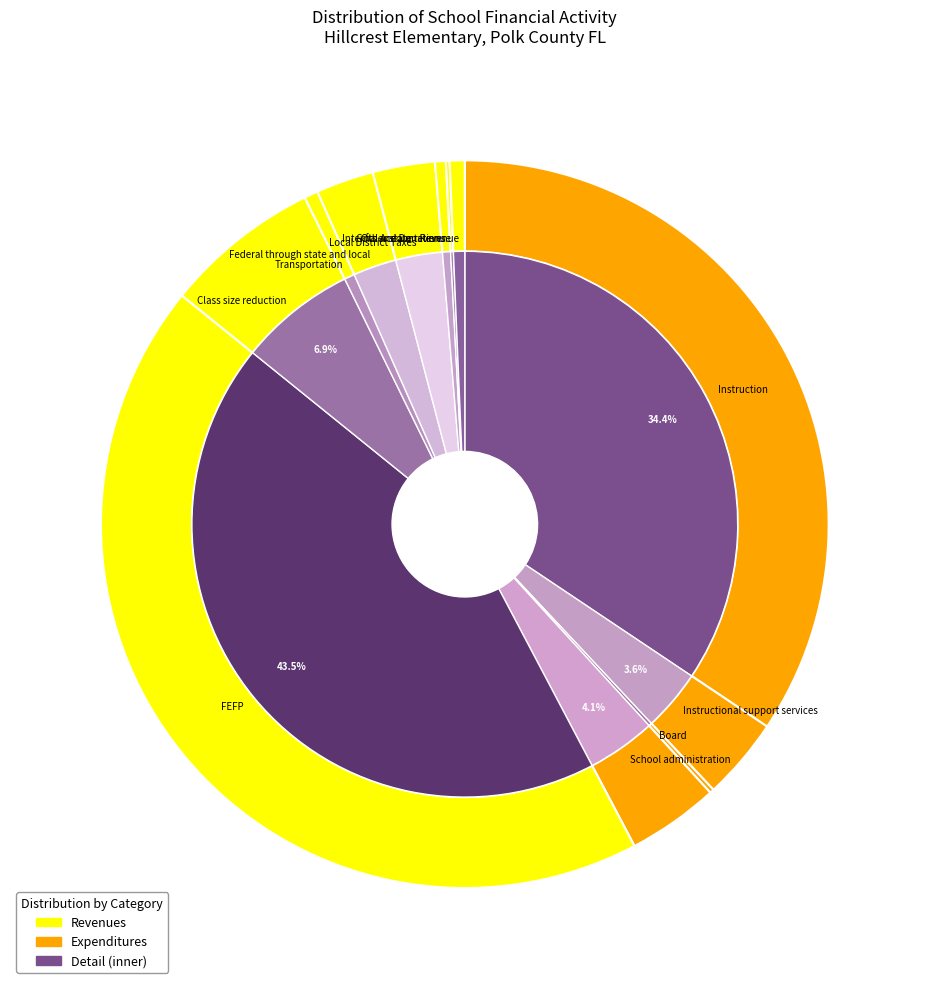

Rank the categories by value from highest to lowest.

FEFP, Instruction, Class size reduction, School administration, Instructional support services, Local District Taxes, Federal through state and local, Internal Account Revenue, Transportation, Gifts and Donations, Board, Other state revenue